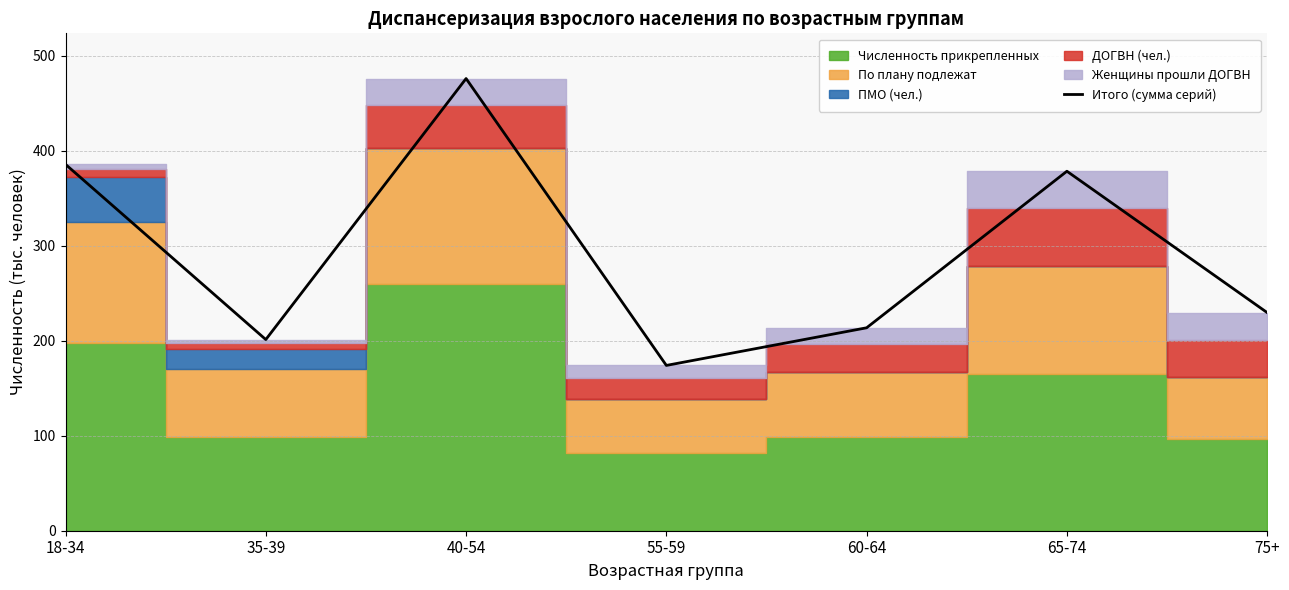

What is the change in value from 55-59 to 60-64?

+39.6